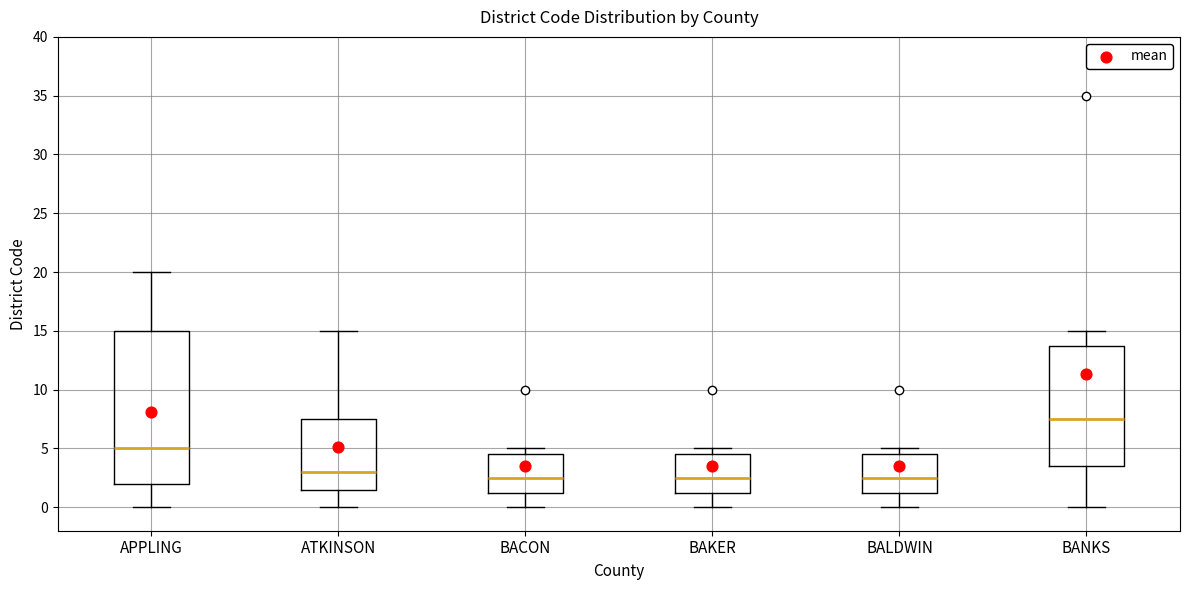

Reading left to right, transcribe this box plot: for each box, give where its median line is, the range the box spans, and where its two whiskers end, as read against the y-axis. The values are not printed on the chart, so give them approximately, as read against the axis.

APPLING: median 5.0, box 2.0 to 15.0, whiskers 0.0 to 20.0
ATKINSON: median 3.0, box 1.5 to 7.5, whiskers 0.0 to 15.0
BACON: median 2.5, box 1.5 to 4.5, whiskers 0.0 to 5.0
BAKER: median 2.5, box 1.5 to 4.5, whiskers 0.0 to 5.0
BALDWIN: median 2.5, box 1.5 to 4.5, whiskers 0.0 to 5.0
BANKS: median 7.5, box 3.5 to 14.0, whiskers 0.0 to 15.0